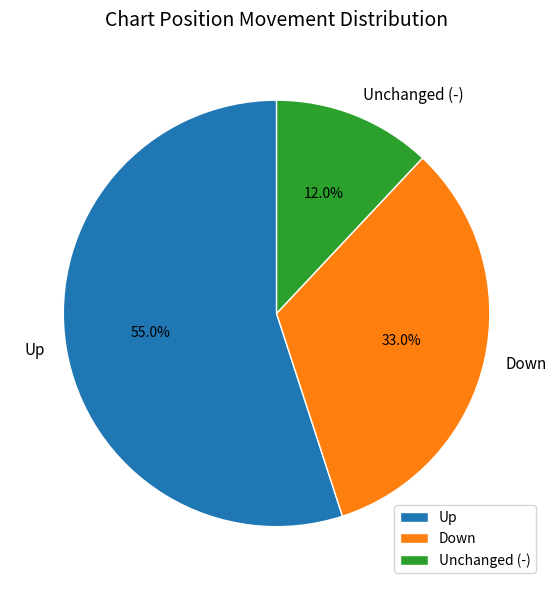

Rank the categories by value from highest to lowest.

Up, Down, Unchanged (-)